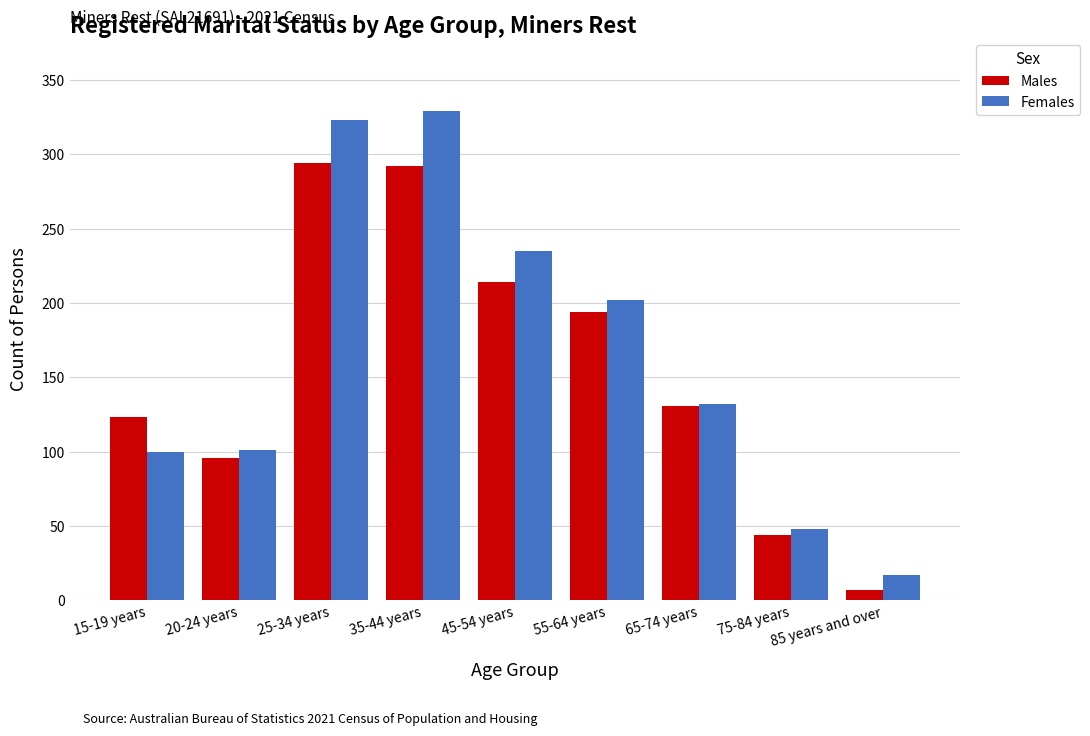

Rank the series by their average value, from highest to lowest.

Females, Males